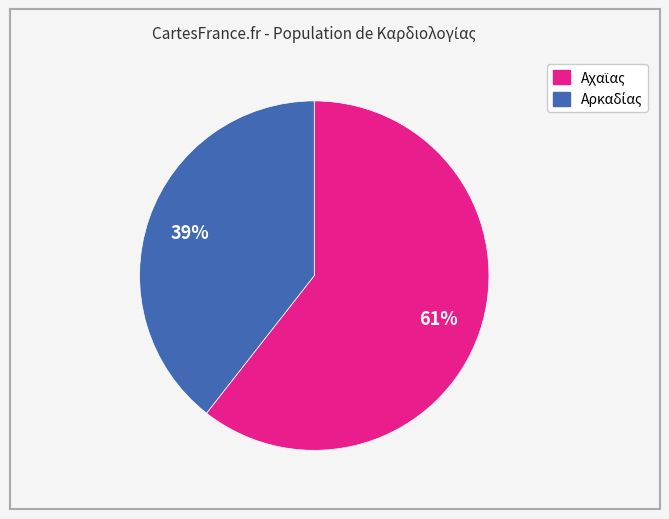

To the nearest percent, what is the average slice percentage?

50%